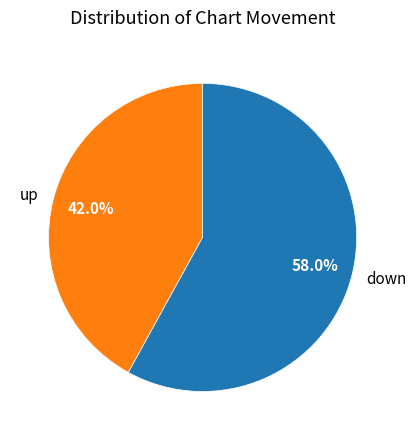

Rank the categories by value from lowest to highest.

up, down